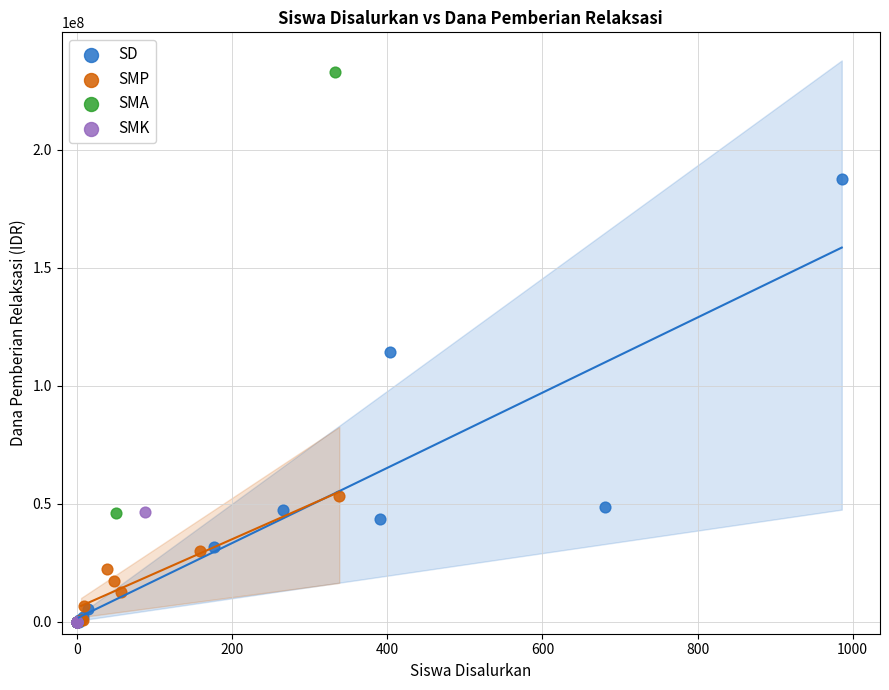

Which series reaches the maximum Y coordinate?

SMA